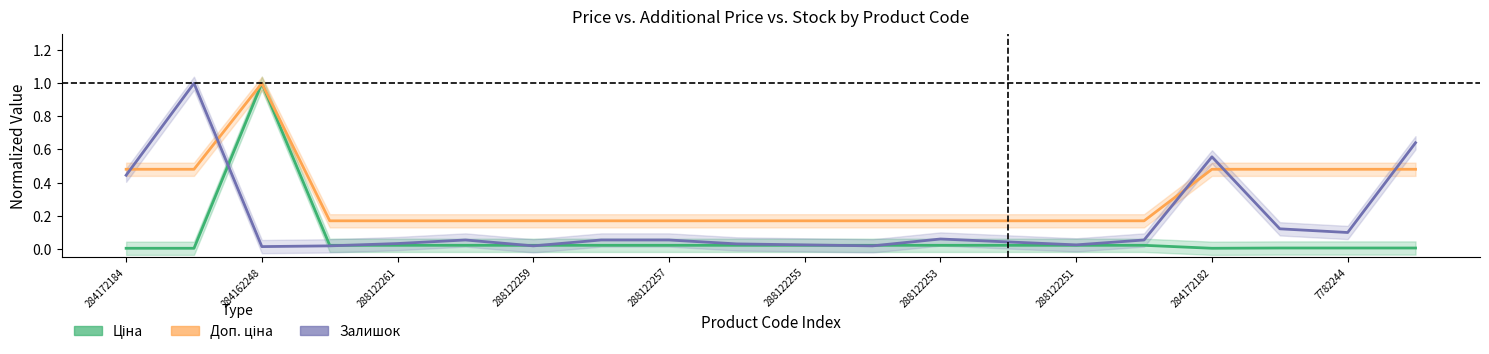

What is the label of the 8th point from the left?

288122251